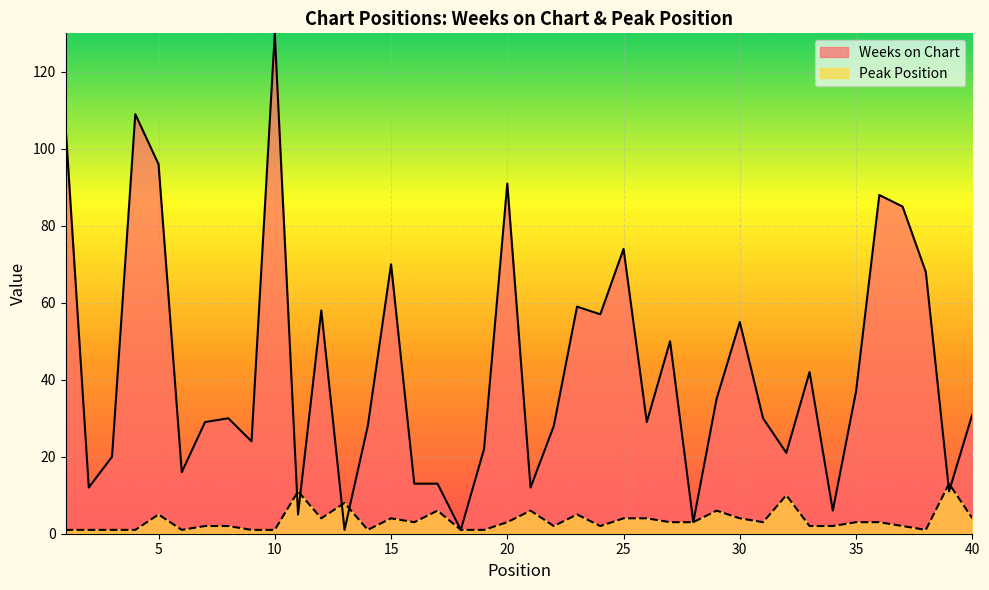

Rank the series by their maximum value, from highest to lowest.

Weeks on Chart, Peak Position